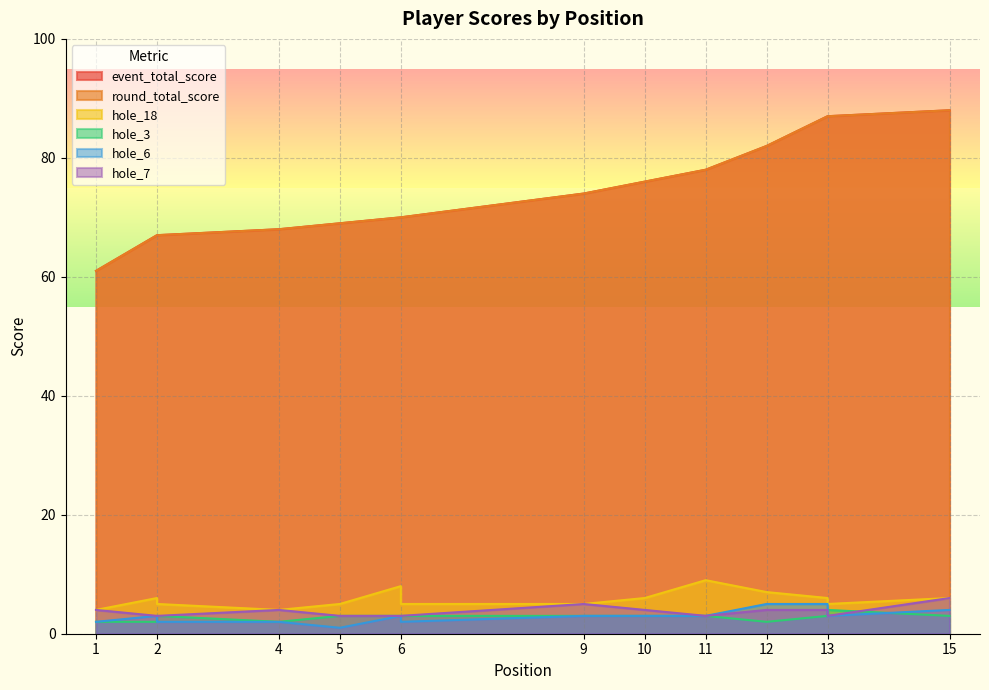

Is it true that hole_6 equals 2 at 9?

False